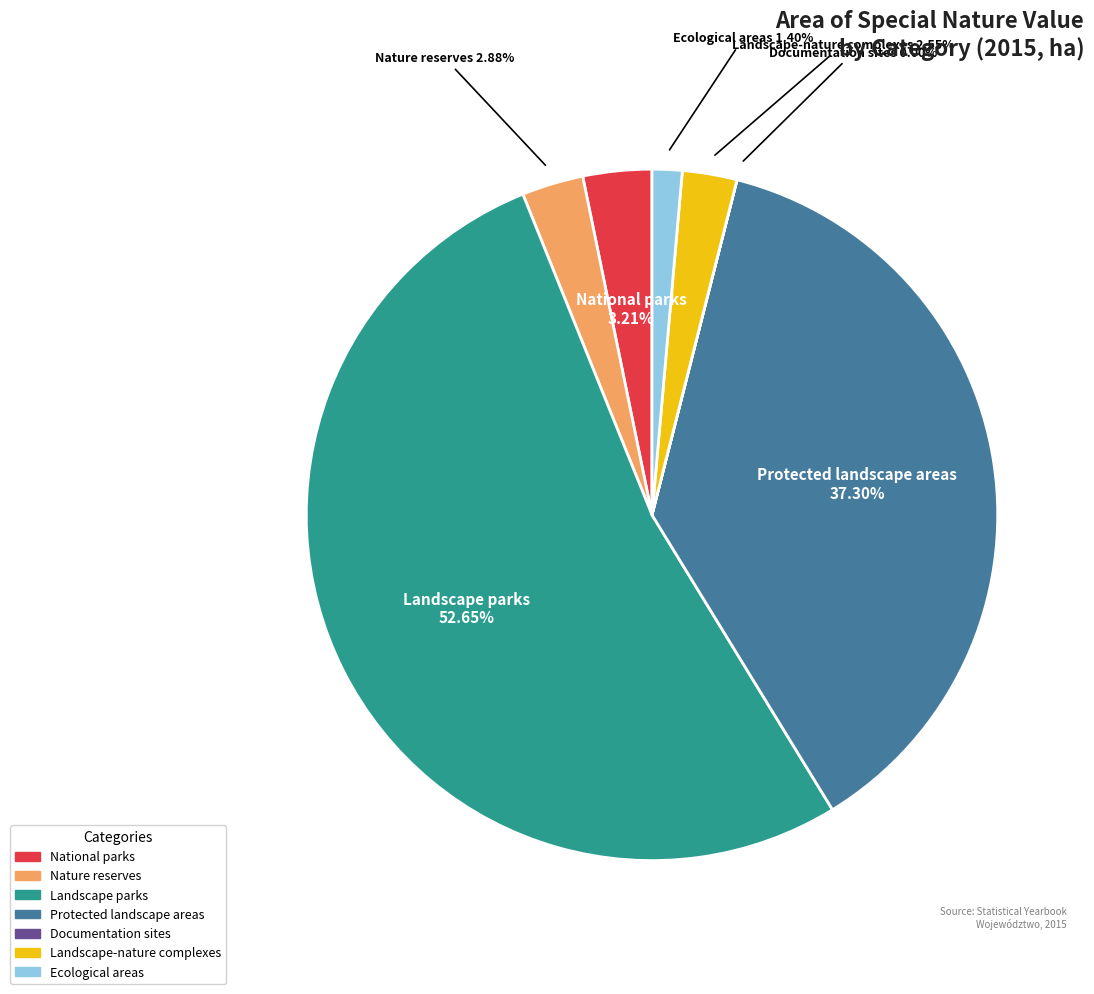

What is the largest slice in the pie chart?

Landscape parks